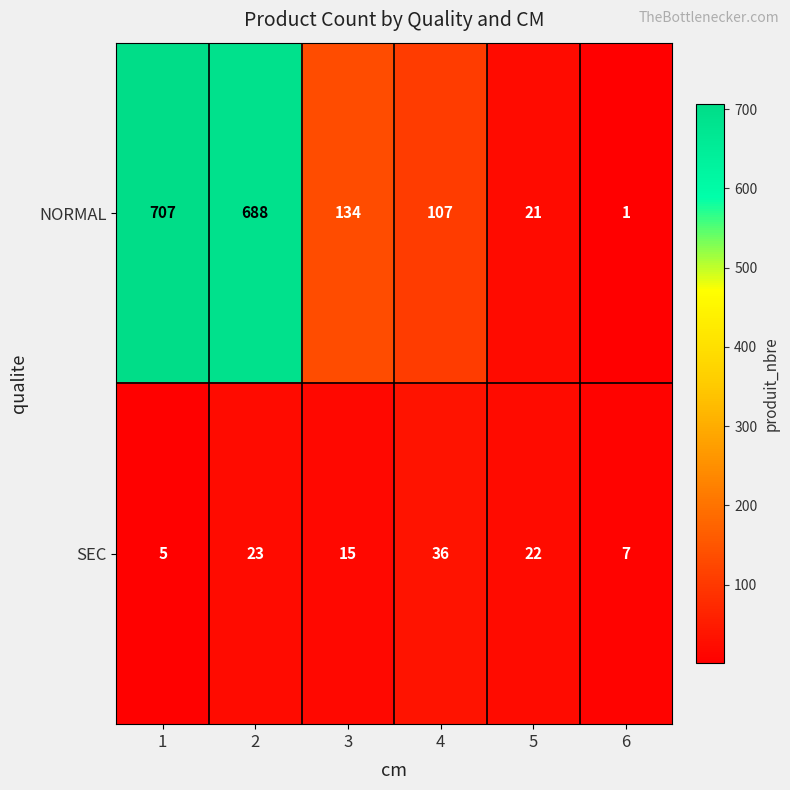

Where is SEC nearest to the value 20?

5